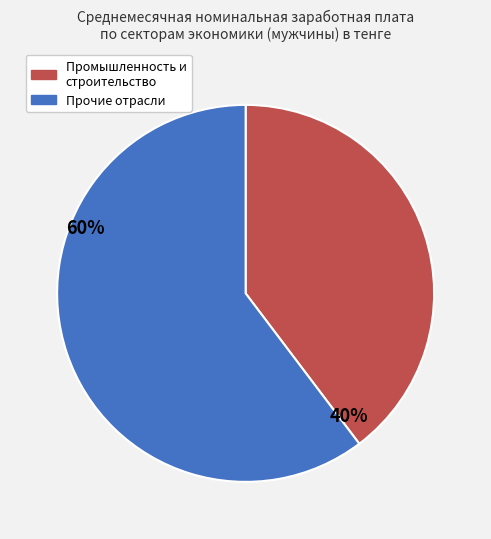

To the nearest percent, what is the average slice percentage?

50%